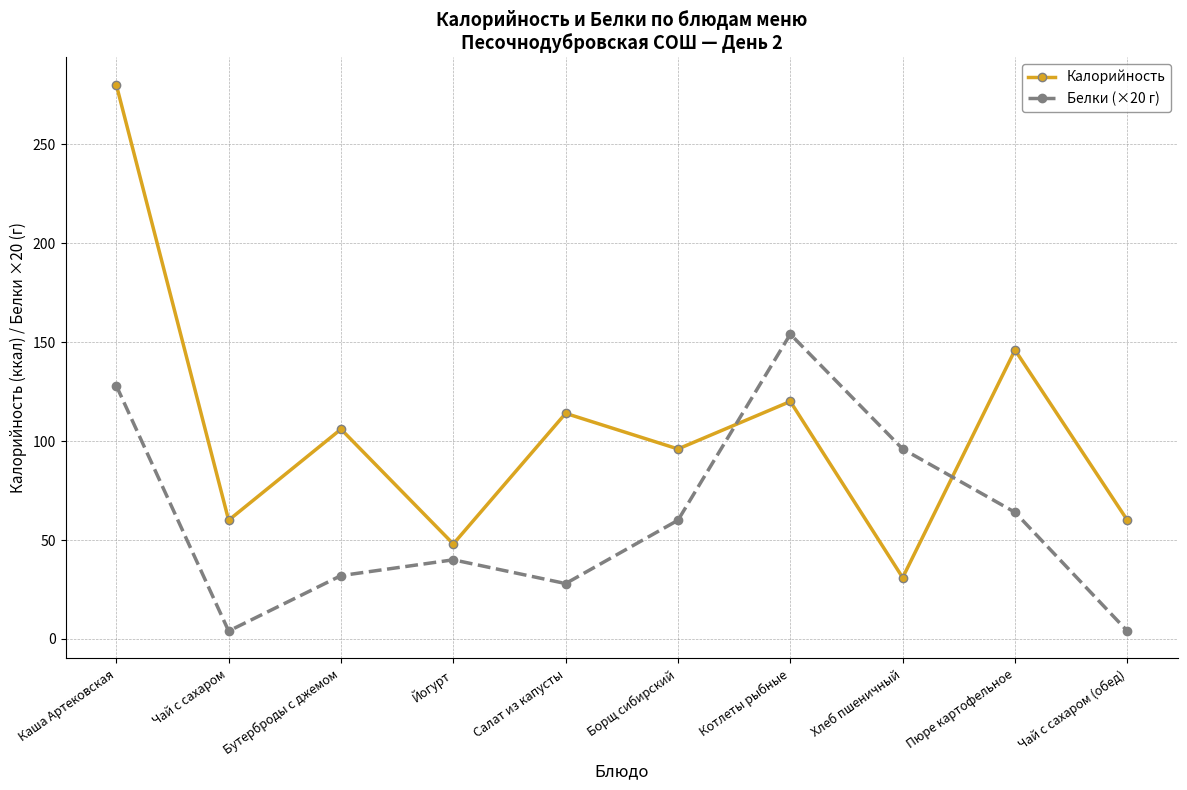

What is the value of the Белки (×20 г) point at the 8th from the left?

96